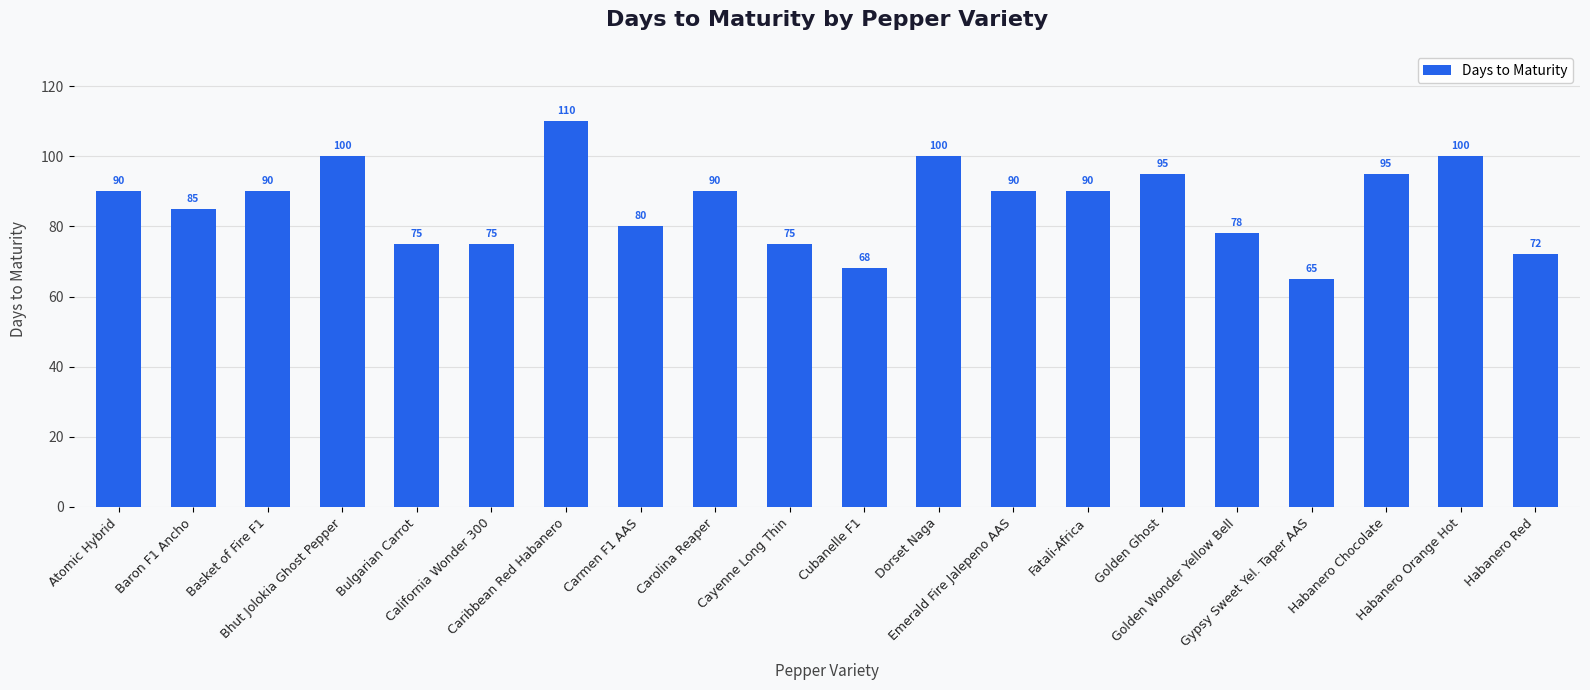

What is the minimum value shown in the chart?

65